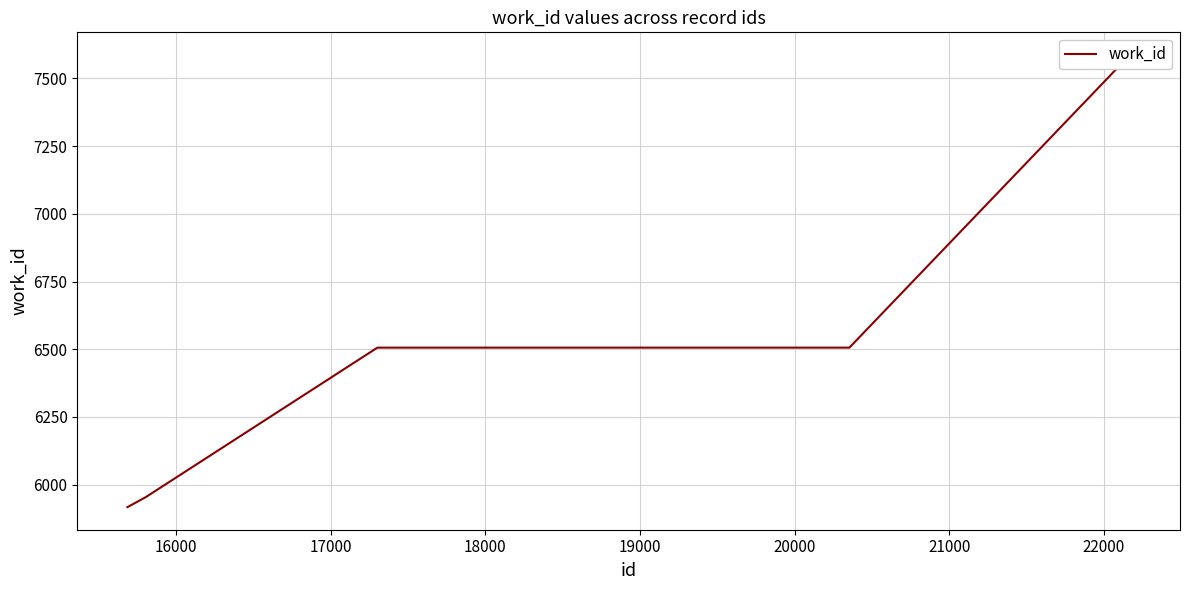

Reading left to right, transcribe all the data shown in this chart.

5917	5919	5954	6506	6506	6506	6506	7587